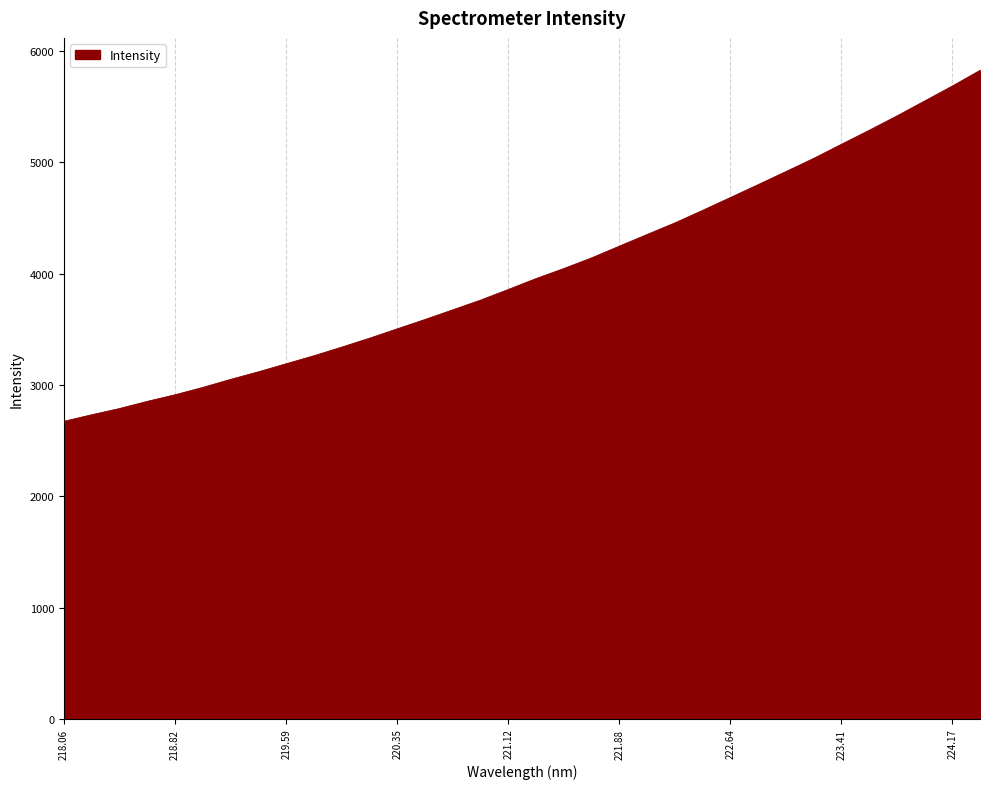

What is the difference between the maximum and minimum values?

3152.9